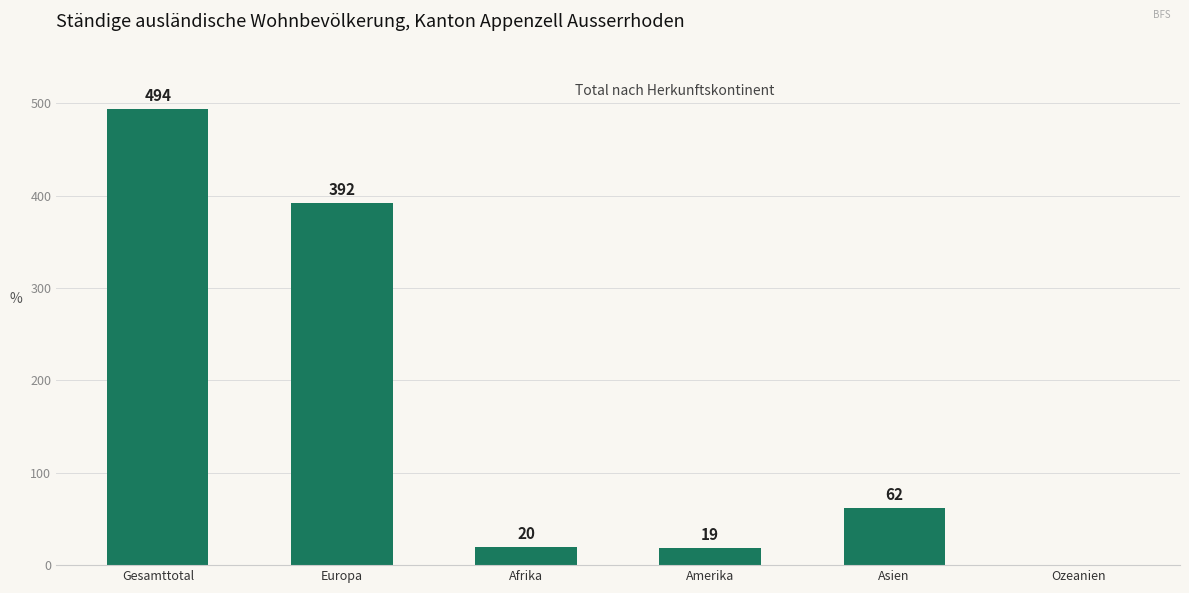

How many positive values are there?

5